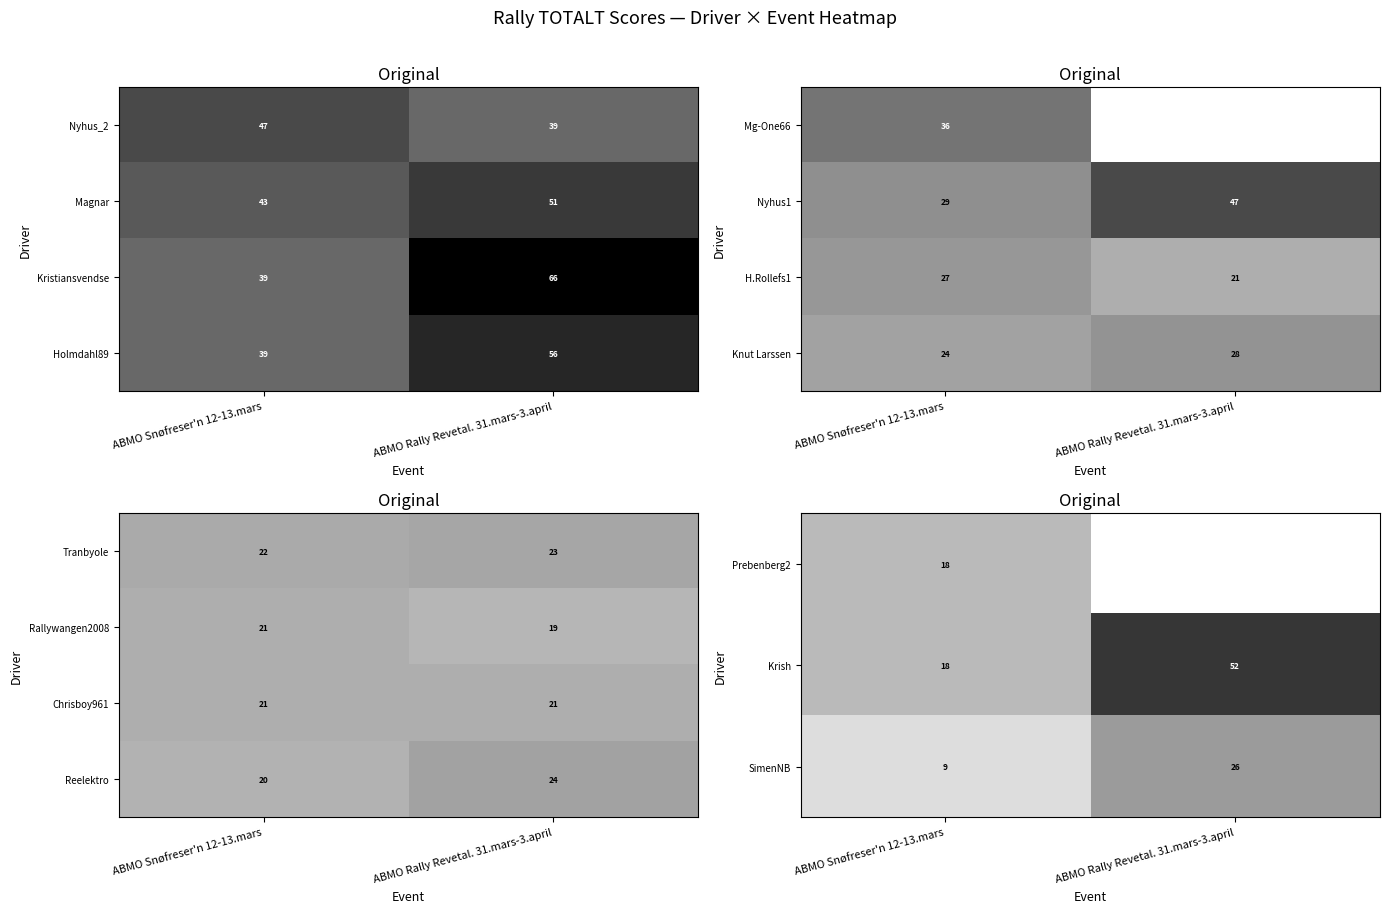

The Rallywangen2008 series shows 30 at ABMO Rally Revetal. 31.mars-3.april. True or false?

False